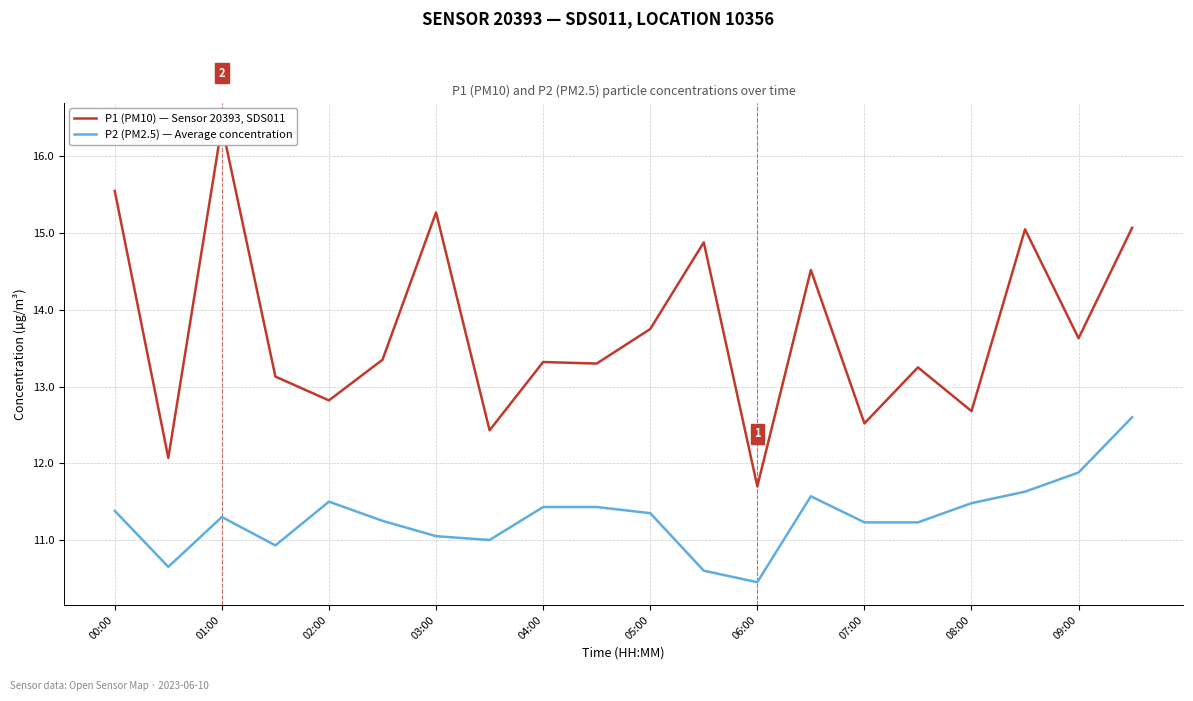

What are all the series names shown in the legend?

P1 (PM10) — Sensor 20393, SDS011, P2 (PM2.5) — Average concentration